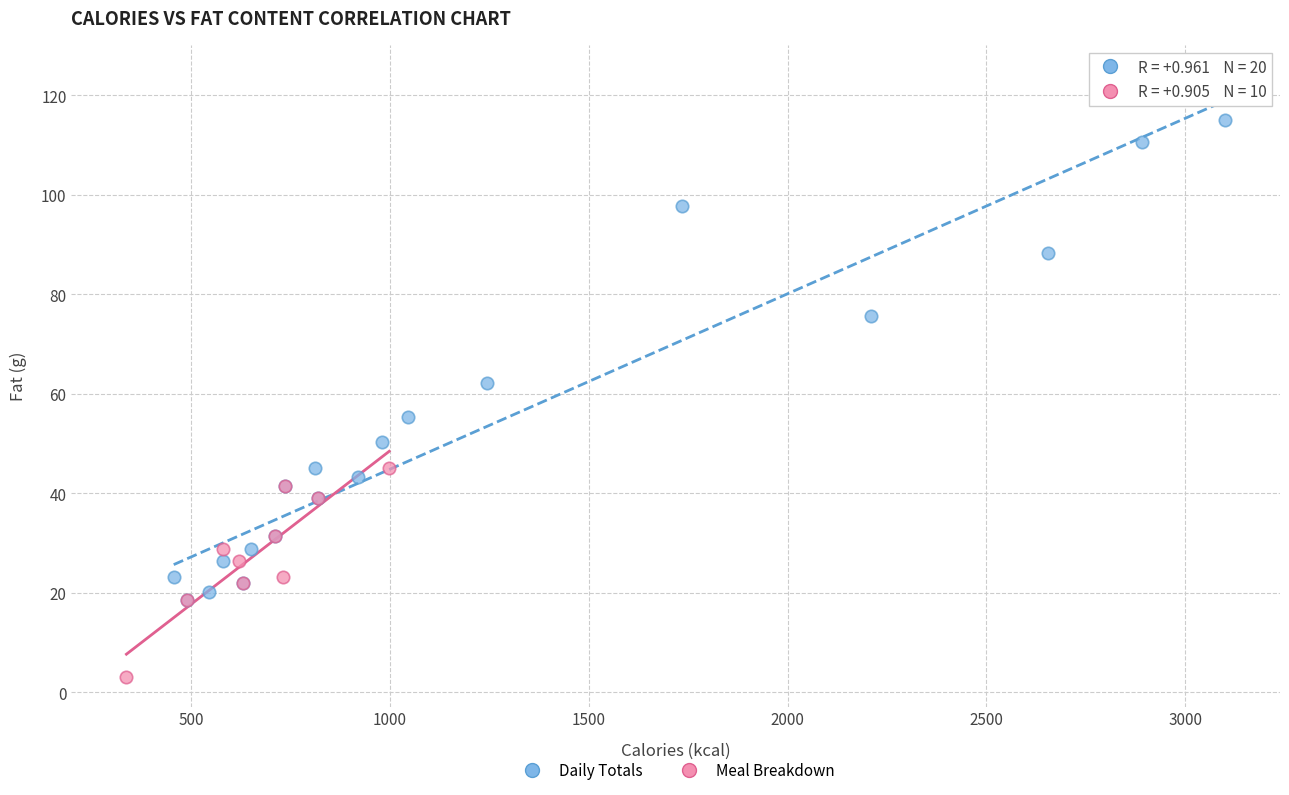

Which series contains the lowest Y value?

Meal Breakdown